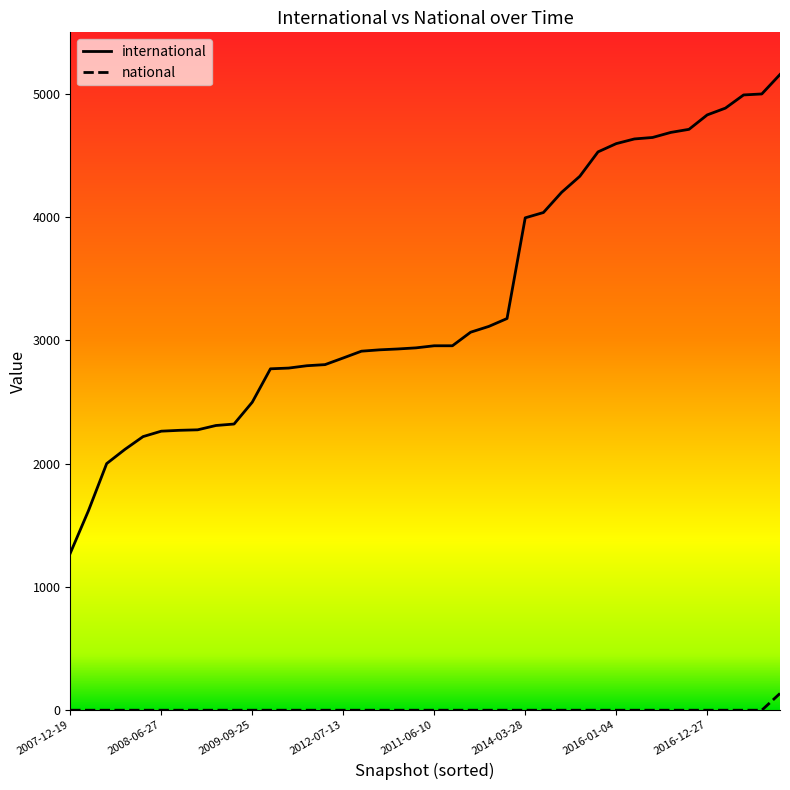

What is the difference between the maximum and minimum values in the international series?

3884